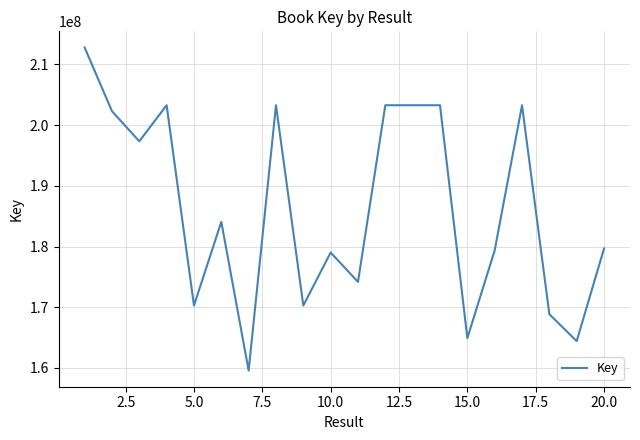

What is the smallest value displayed?

159569413